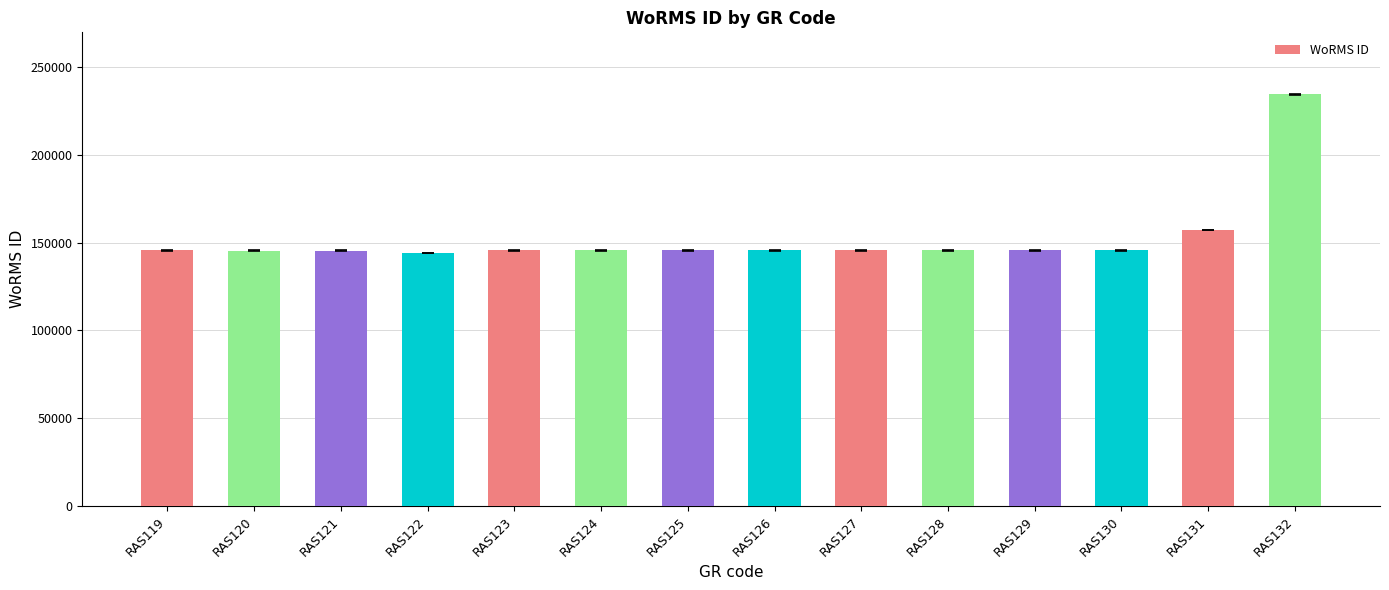

What is the change in value from RAS124 to RAS127?

+177